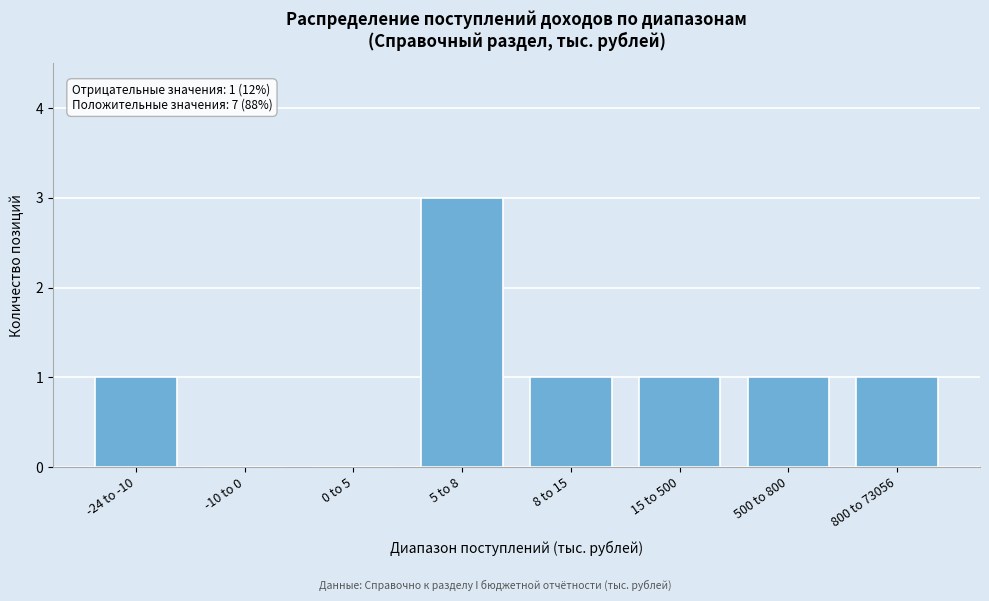

Reading left to right, extract all data points from this chart.

-24 to -10=1	-10 to 0=0	0 to 5=0	5 to 8=3	8 to 15=1	15 to 500=1	500 to 800=1	800 to 73056=1